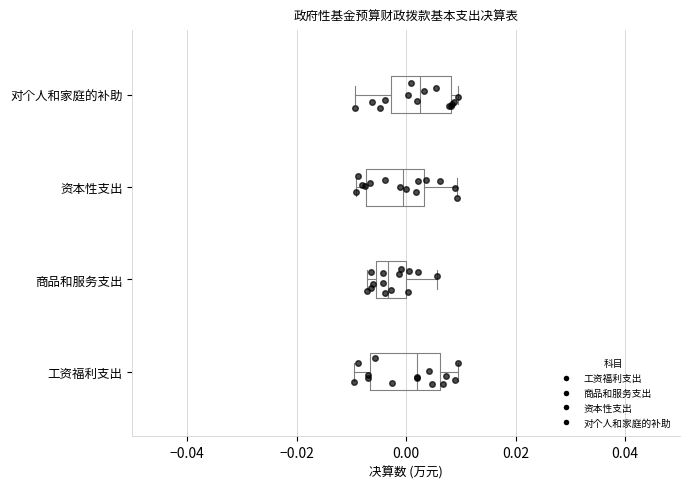

Reading bottom to top, transcribe this box plot: for each box, give where its median line is, the range the box spans, and where its two whiskers end, as read against the x-axis. The values are not printed on the chart, so give them approximately, as read against the axis.

工资福利支出: median 0.002, box -0.006 to 0.006, whiskers -0.010 to 0.010
商品和服务支出: median -0.004, box -0.006 to 0.000, whiskers -0.008 to 0.006
资本性支出: median 0.000, box -0.008 to 0.004, whiskers -0.010 to 0.010
对个人和家庭的补助: median 0.002, box -0.002 to 0.008, whiskers -0.010 to 0.010